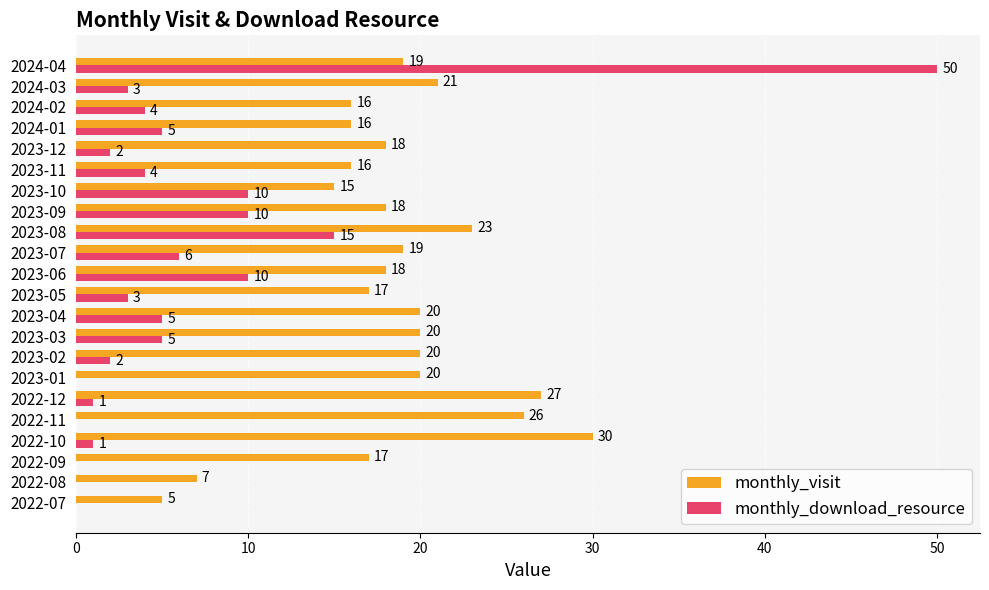

What are all the series names shown in the legend?

monthly_visit, monthly_download_resource